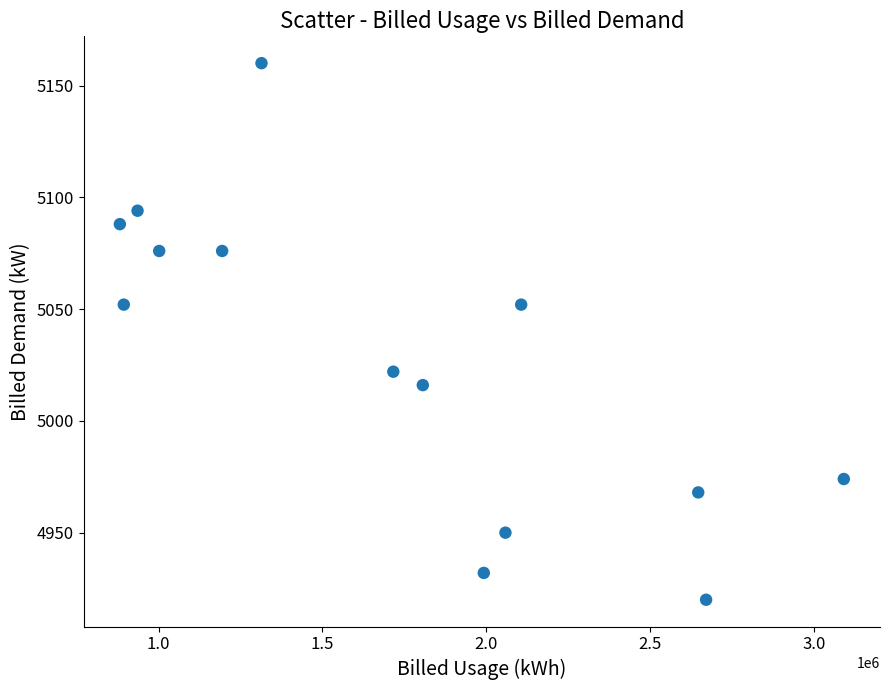

What is the range of Y values (max minus min)?

240